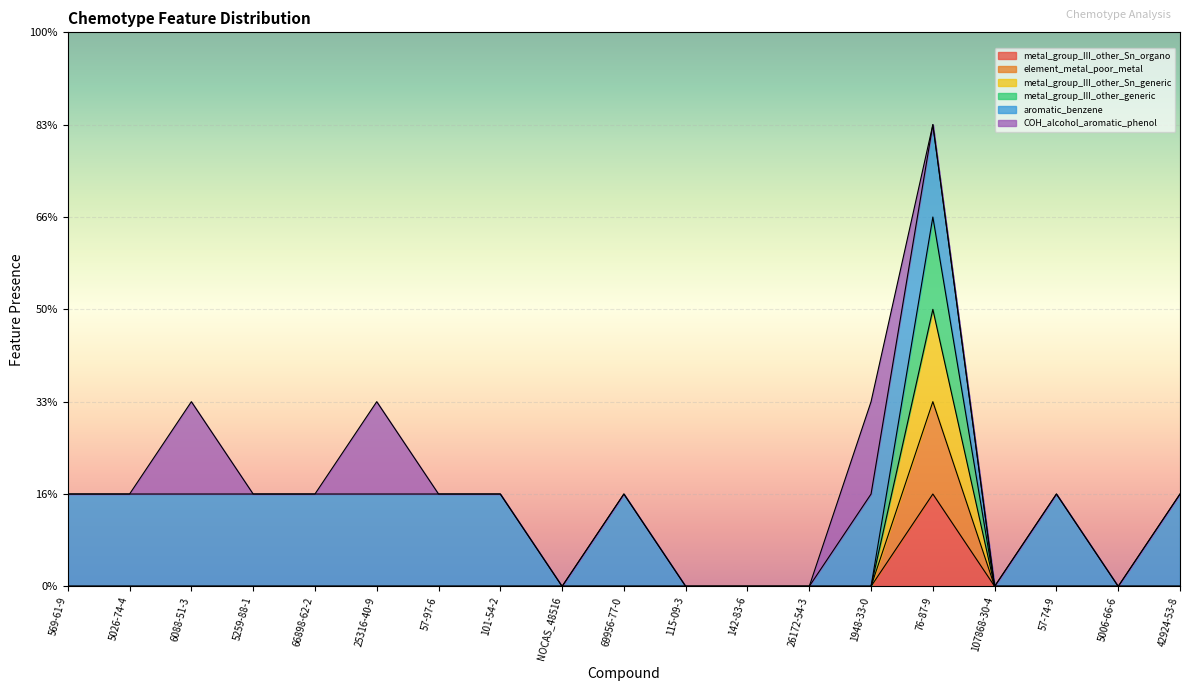

At which category does atom.element_metal_poor_metal reach its first local peak?

76-87-9